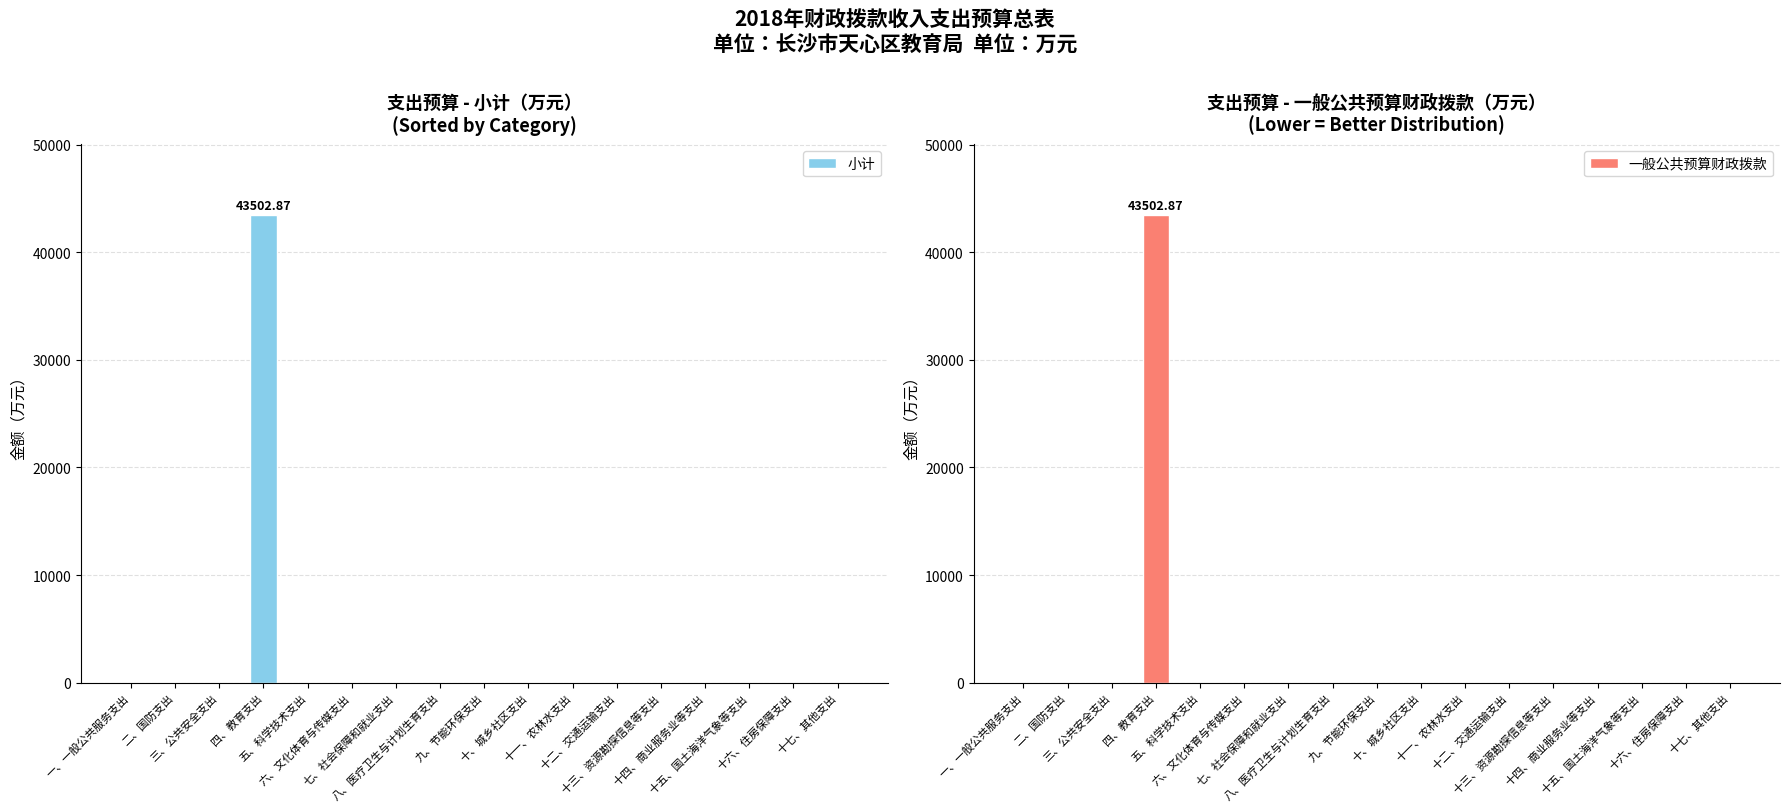

What is the difference between the maximum and minimum values in the 小计 series?

43502.9